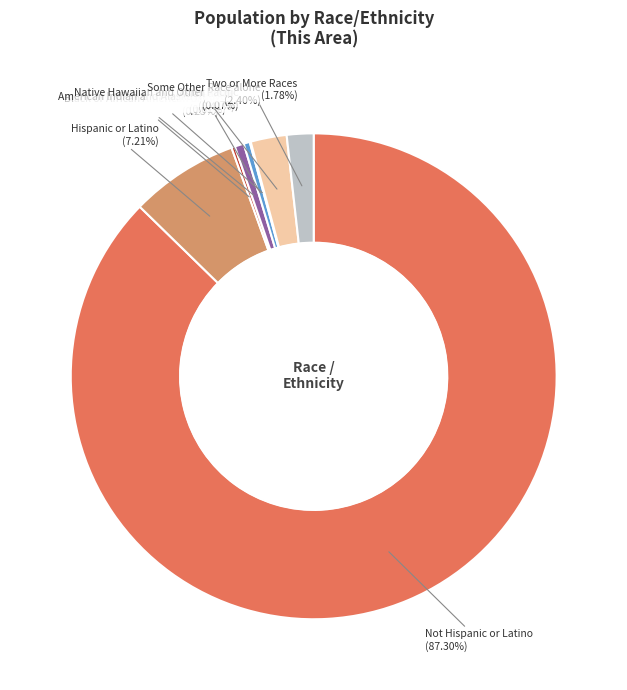

Which slice represents more than half of the pie?

Not Hispanic or Latino